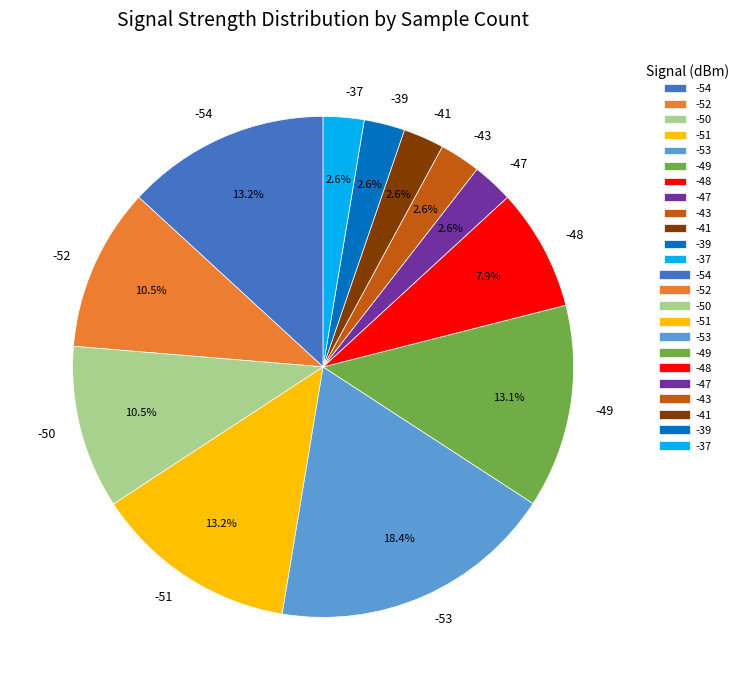

Do -54 and -47 together represent more than half of the pie?

No